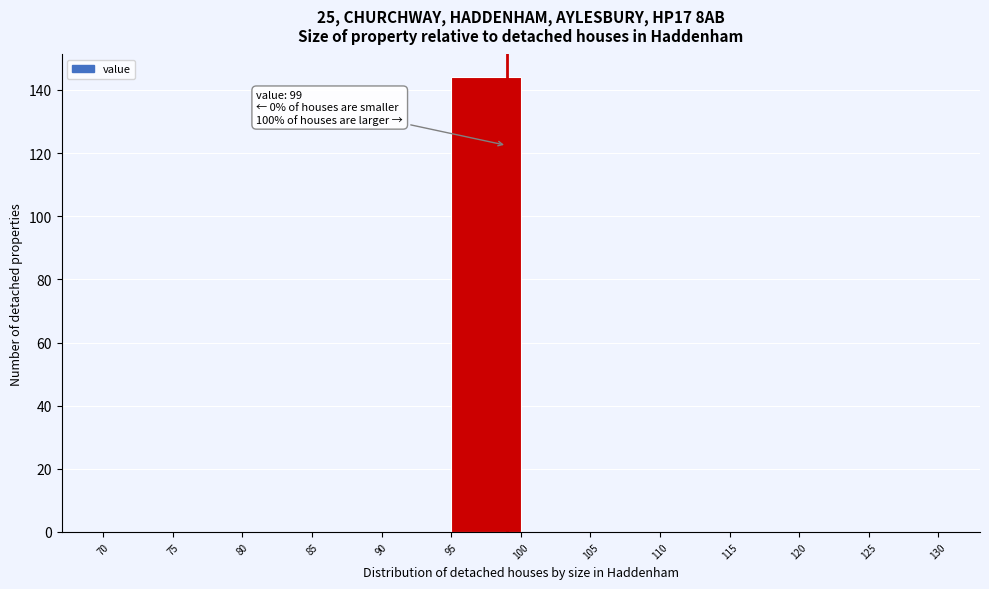

Which range on the x-axis has the tallest bar?

95 to 100